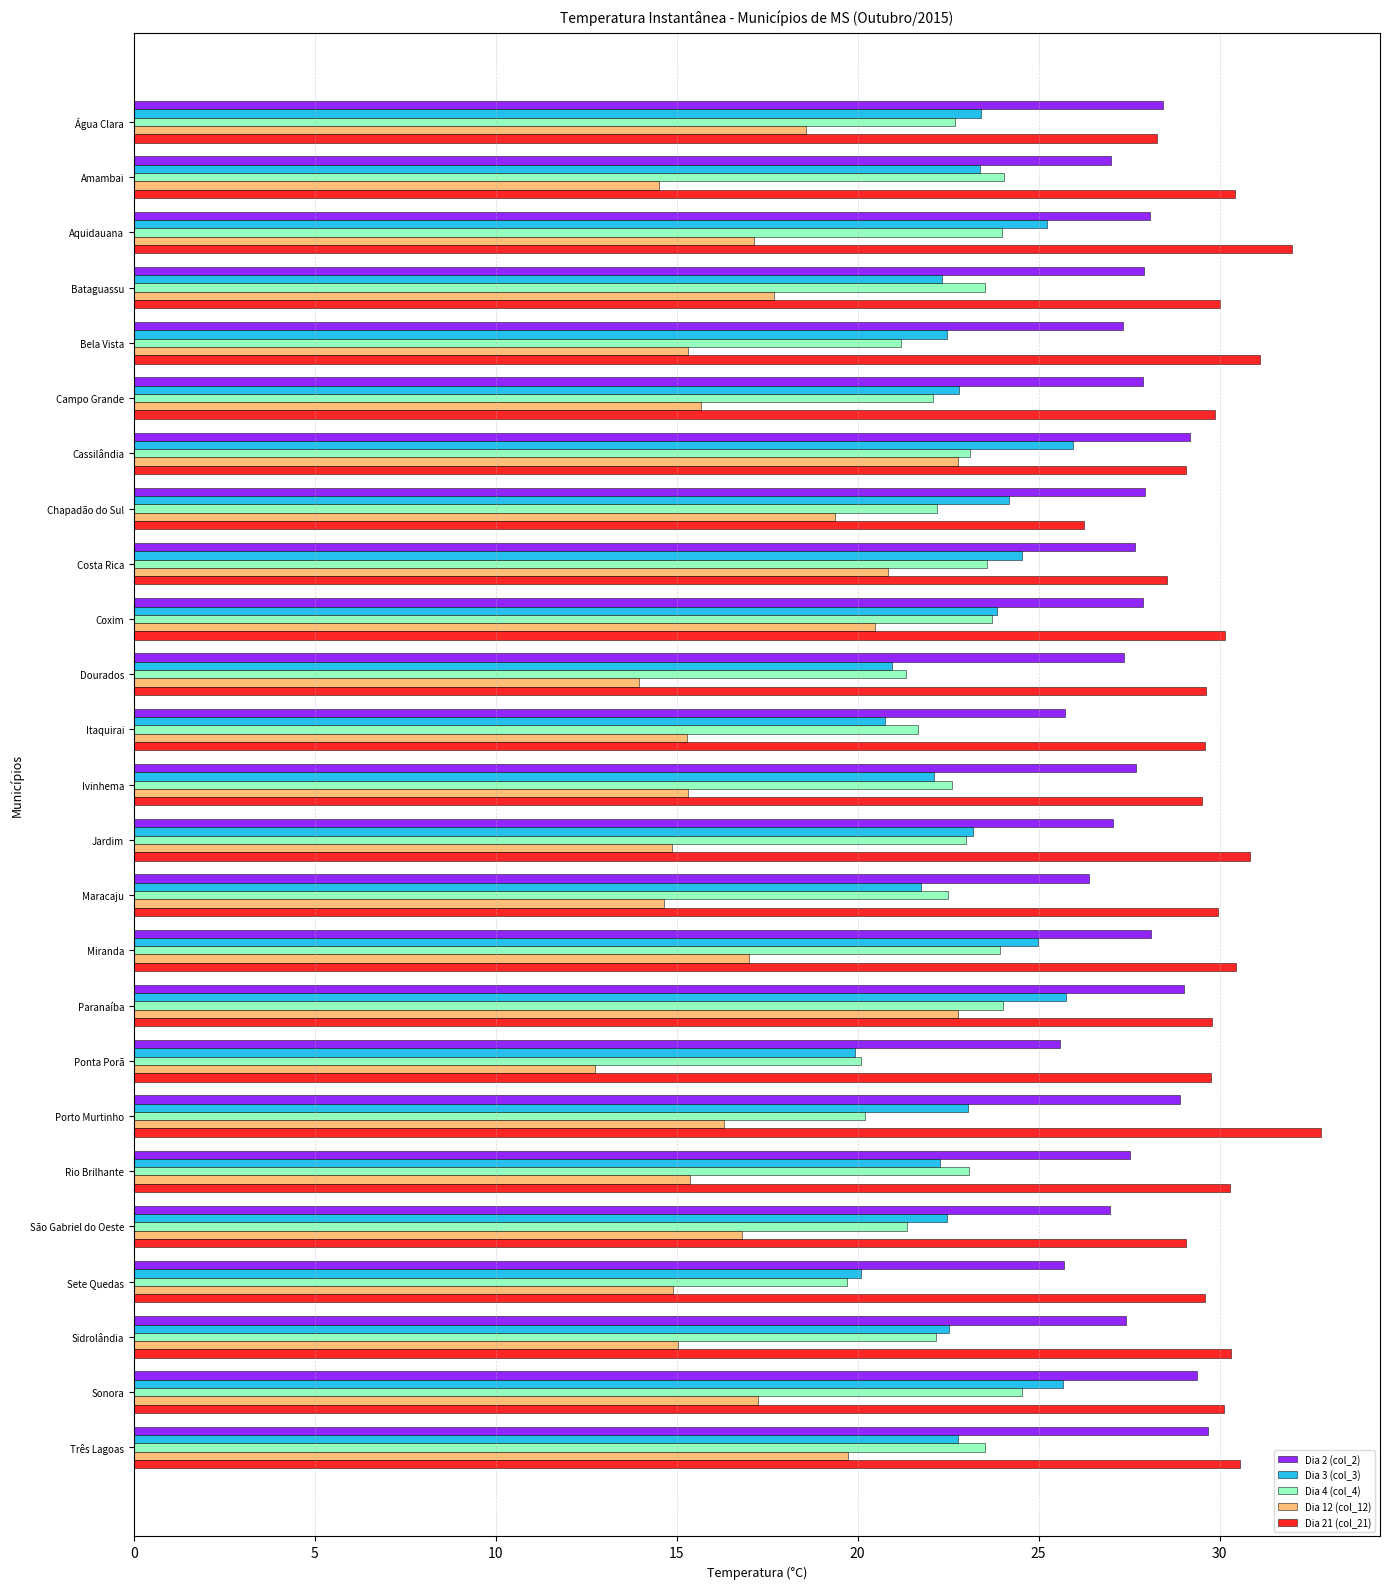

What is the minimum value for Dia 2 (col_2)?

25.6